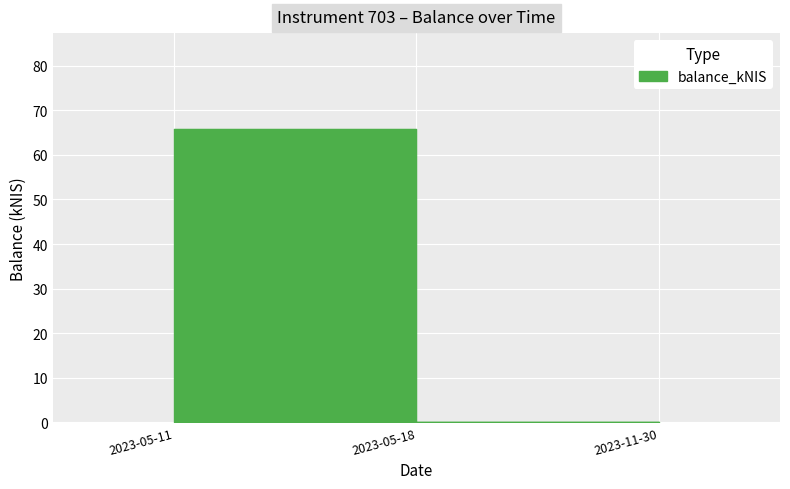

Reading right to left, what are all the values shown in this chart?

0.0	0.0	65.9